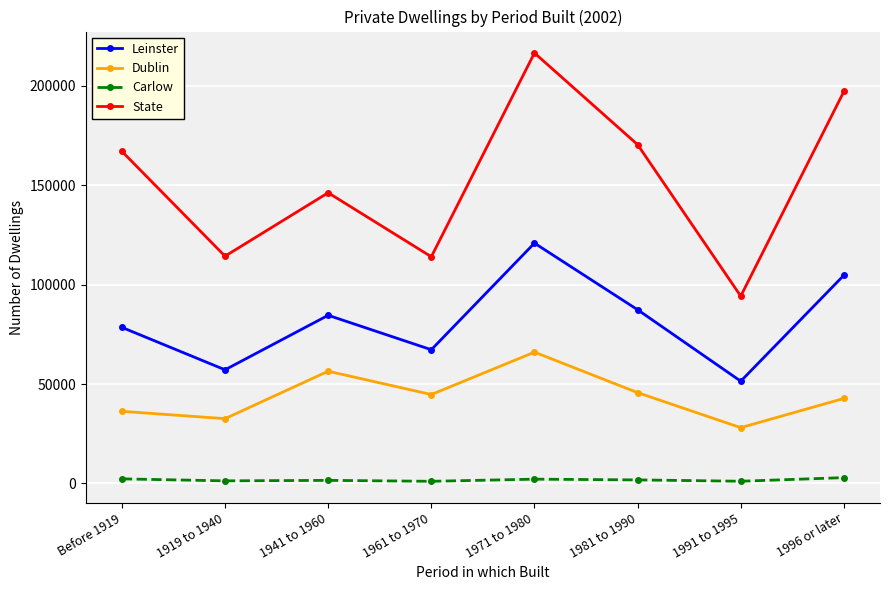

The Leinster series shows 84577 at 1941 to 1960. True or false?

True